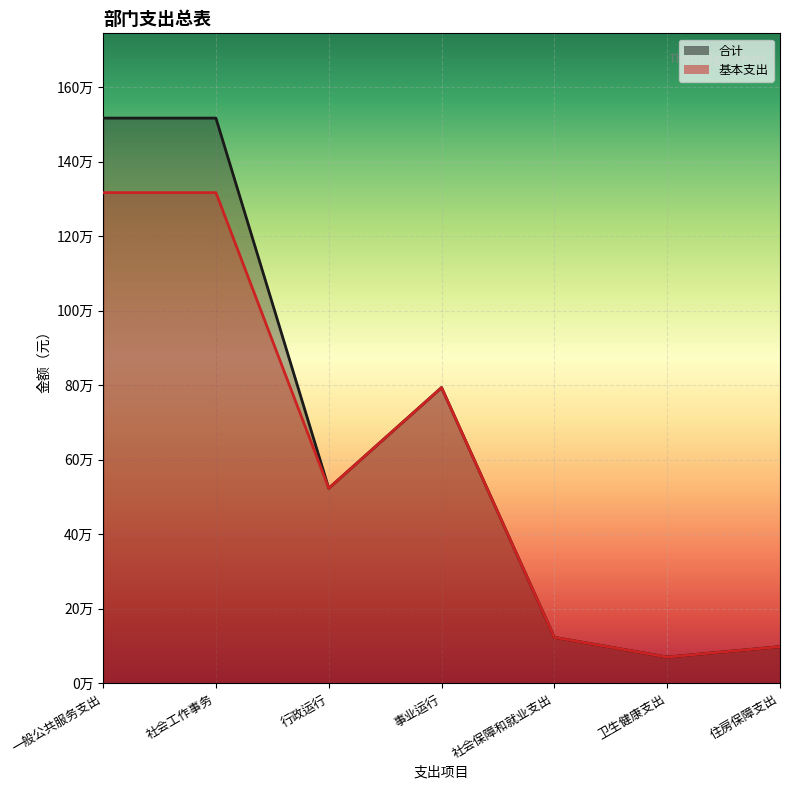

What value does the 基本支出 series have at 社会保障和就业支出?

122996.7